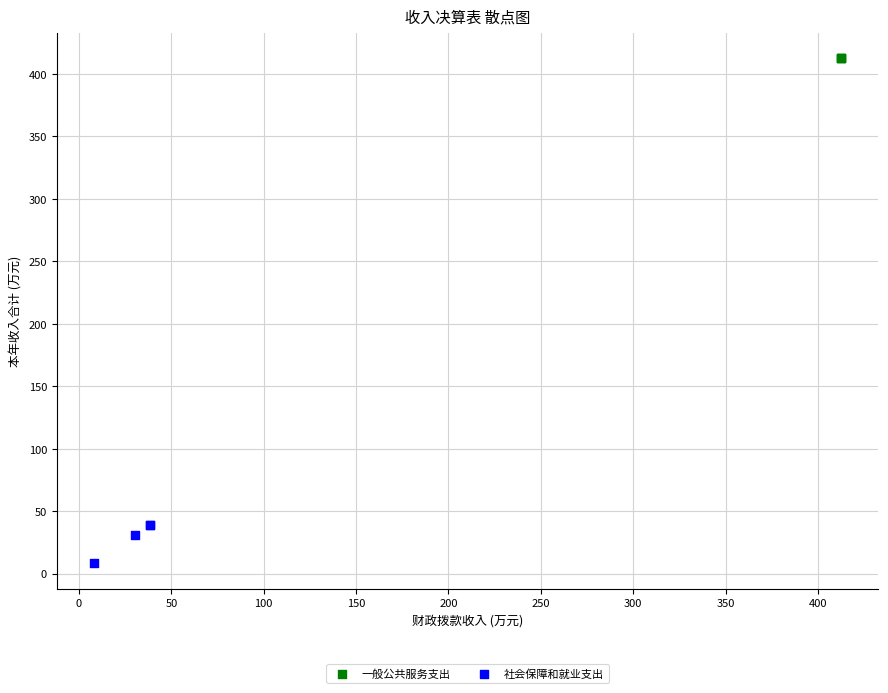

Which series contains the highest Y value?

一般公共服务支出